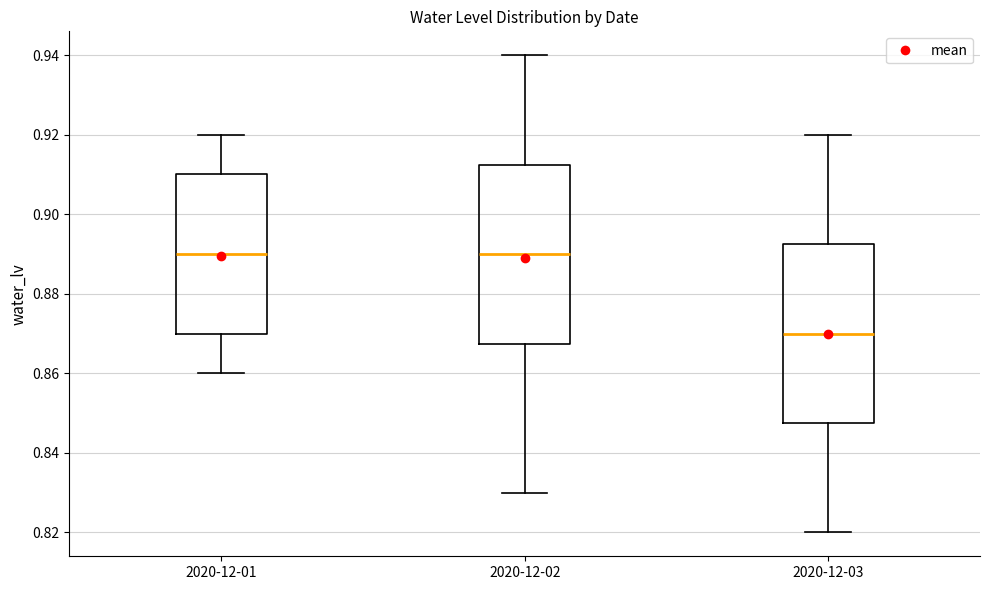

Where is the lower edge of the box for 2020-12-02 on the y-axis? The values are not printed on the chart, so give them approximately, as read against the axis.

0.868